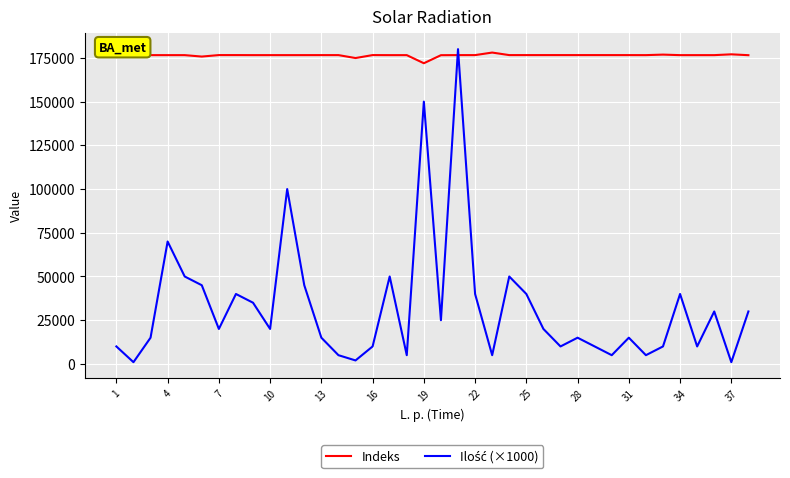

What is the greatest value displayed?

180000